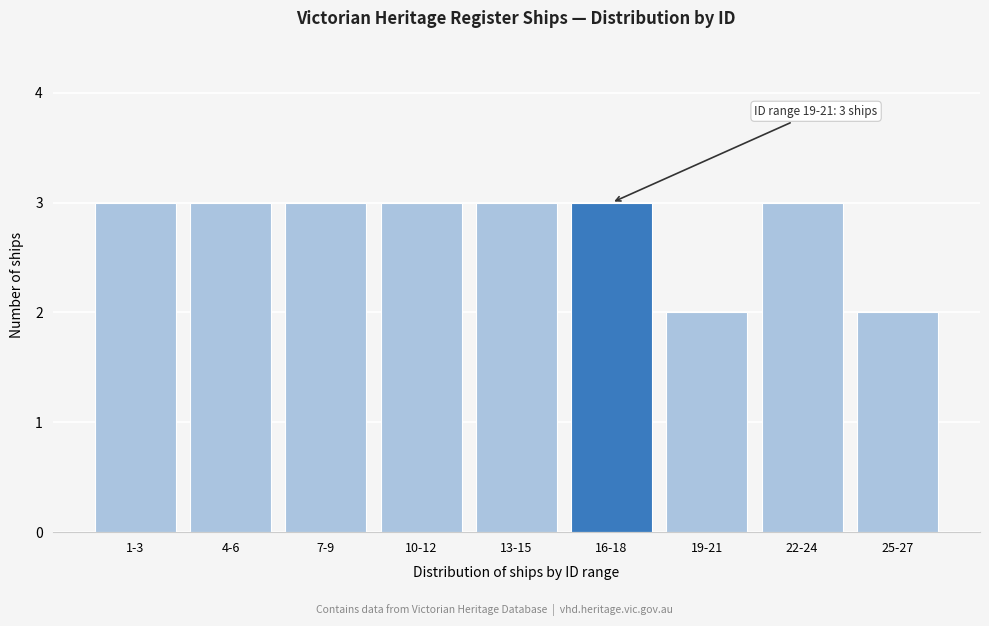

Reading right to left, what are all the values shown in this chart?

2	3	2	3	3	3	3	3	3